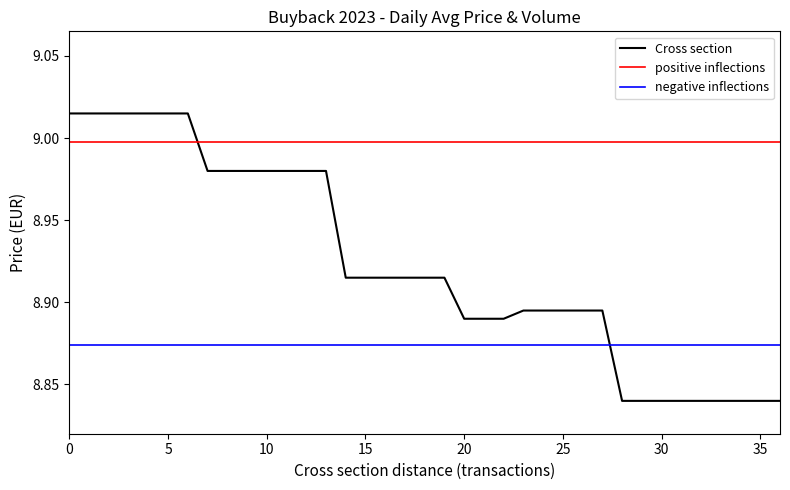

What is the value of the 17th point from the left?

8.9